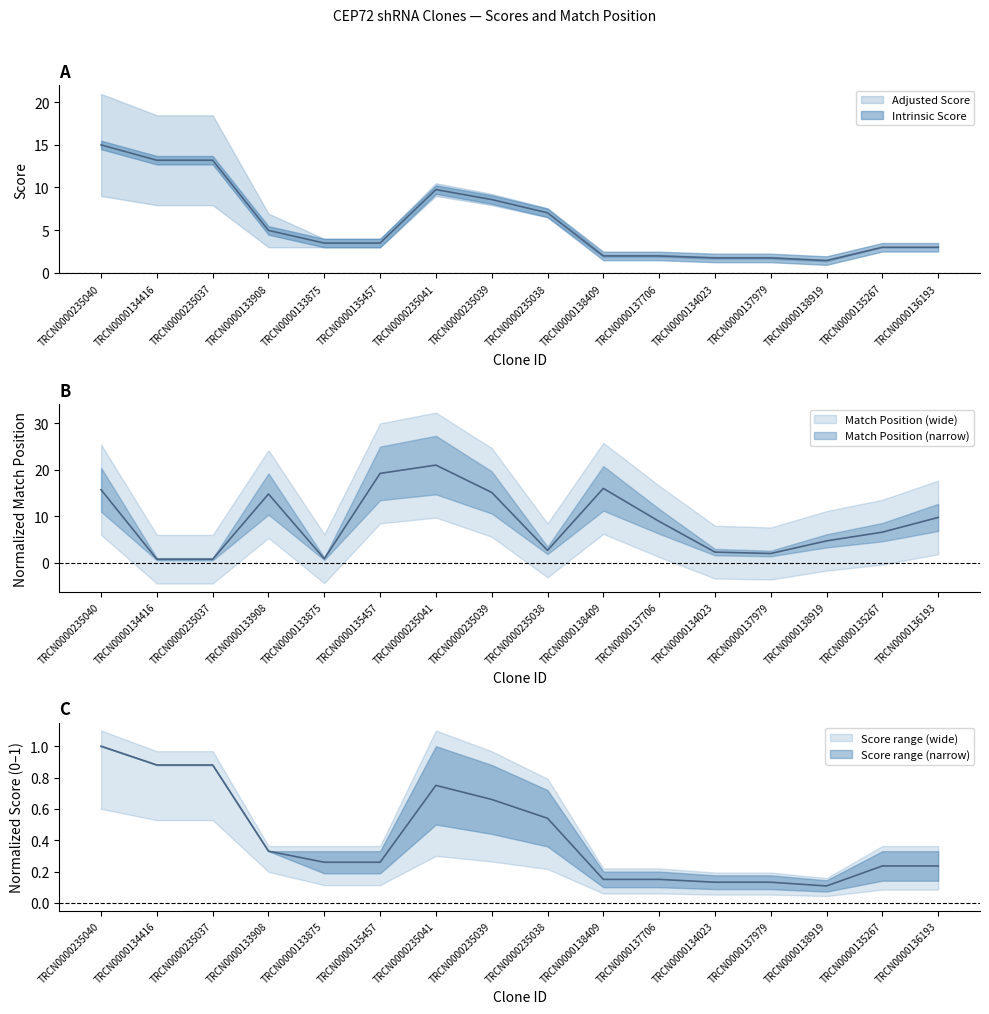

What is the total value across all series at TRCN0000134416?

14.0